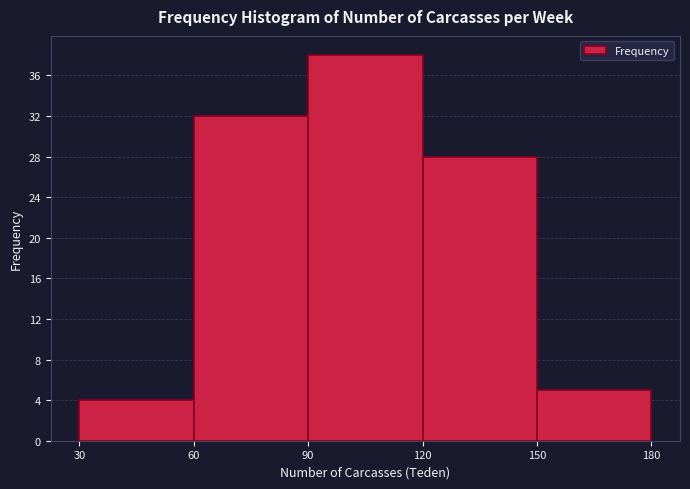

Reading left to right, list every bar in this chart as the range it spans on the x-axis followed by its height. The values are not printed on the chart, so give them approximately, as read against the axis.

30 to 60: 4
60 to 90: 32
90 to 120: 38
120 to 150: 28
150 to 180: 5